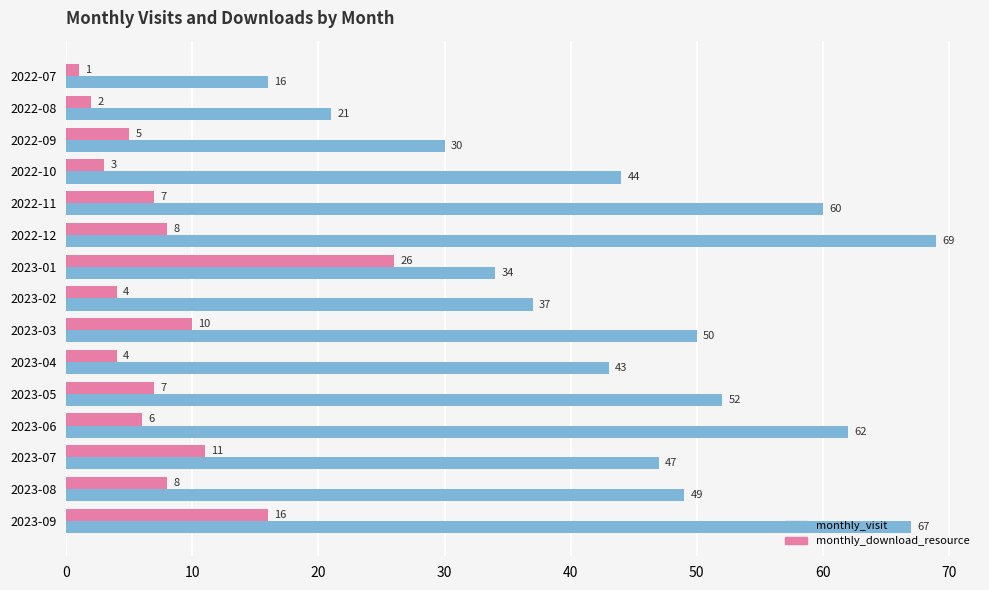

List the labels in order of monthly_visit value, smallest first.

2022-07, 2022-08, 2022-09, 2023-01, 2023-02, 2023-04, 2022-10, 2023-07, 2023-08, 2023-03, 2023-05, 2022-11, 2023-06, 2023-09, 2022-12